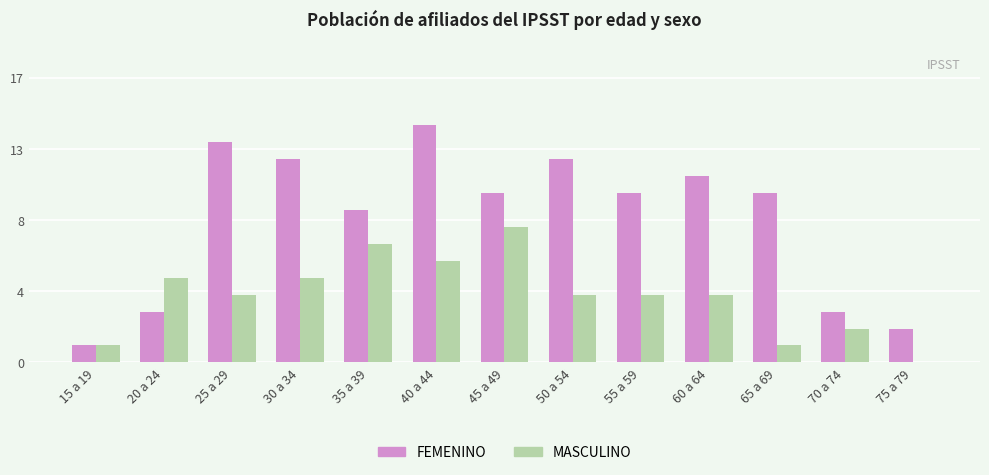

What is the maximum value shown in the chart?

14